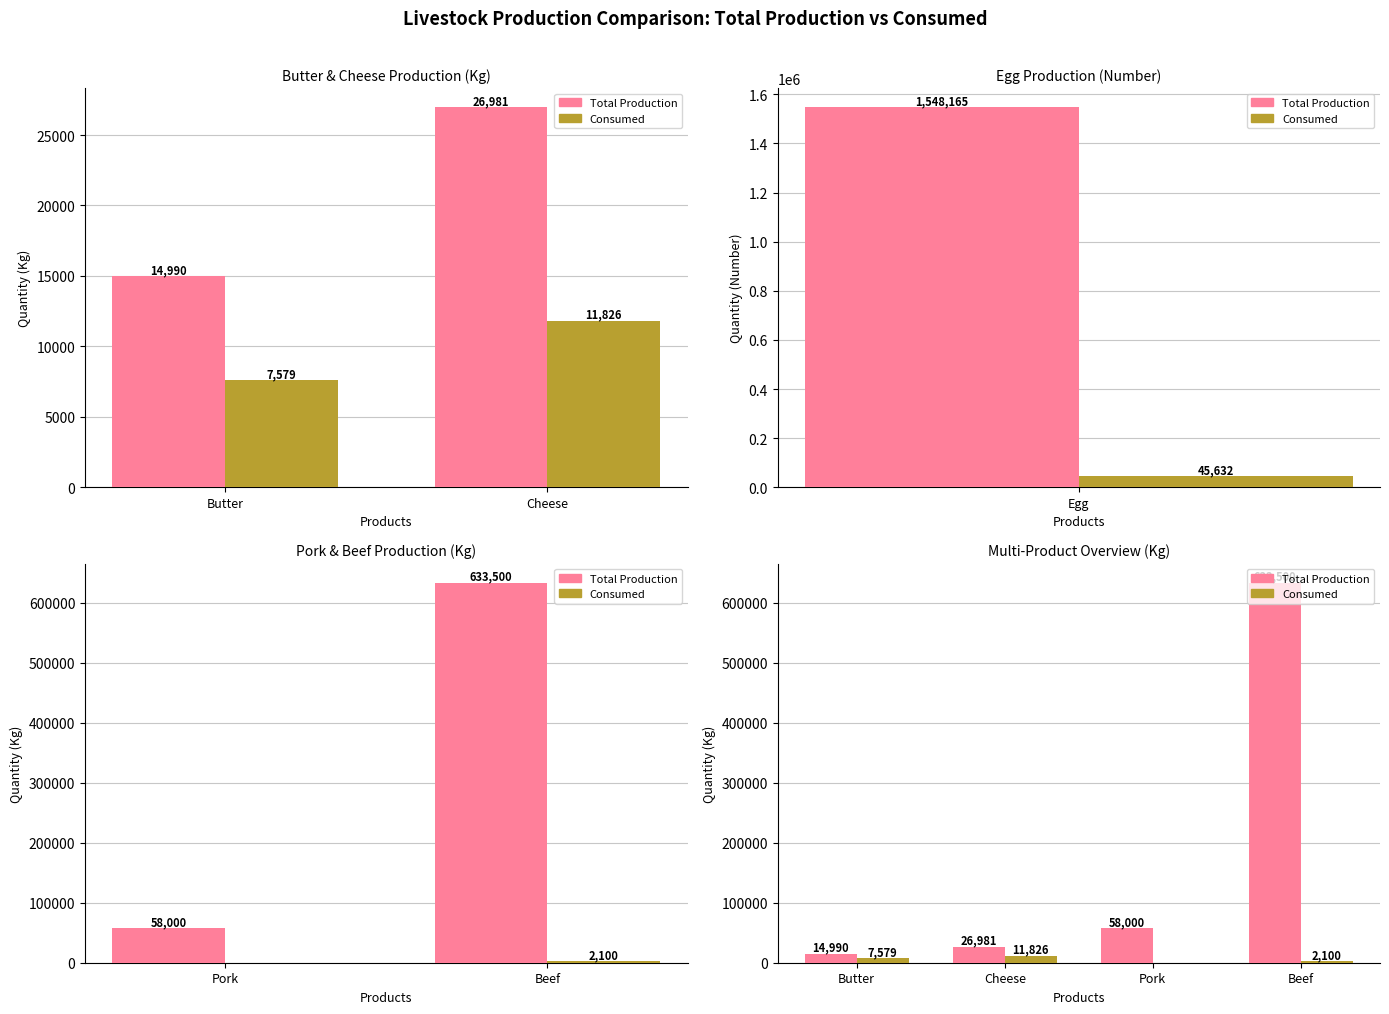

What is the difference between the highest and lowest values at Pork?

58000.0